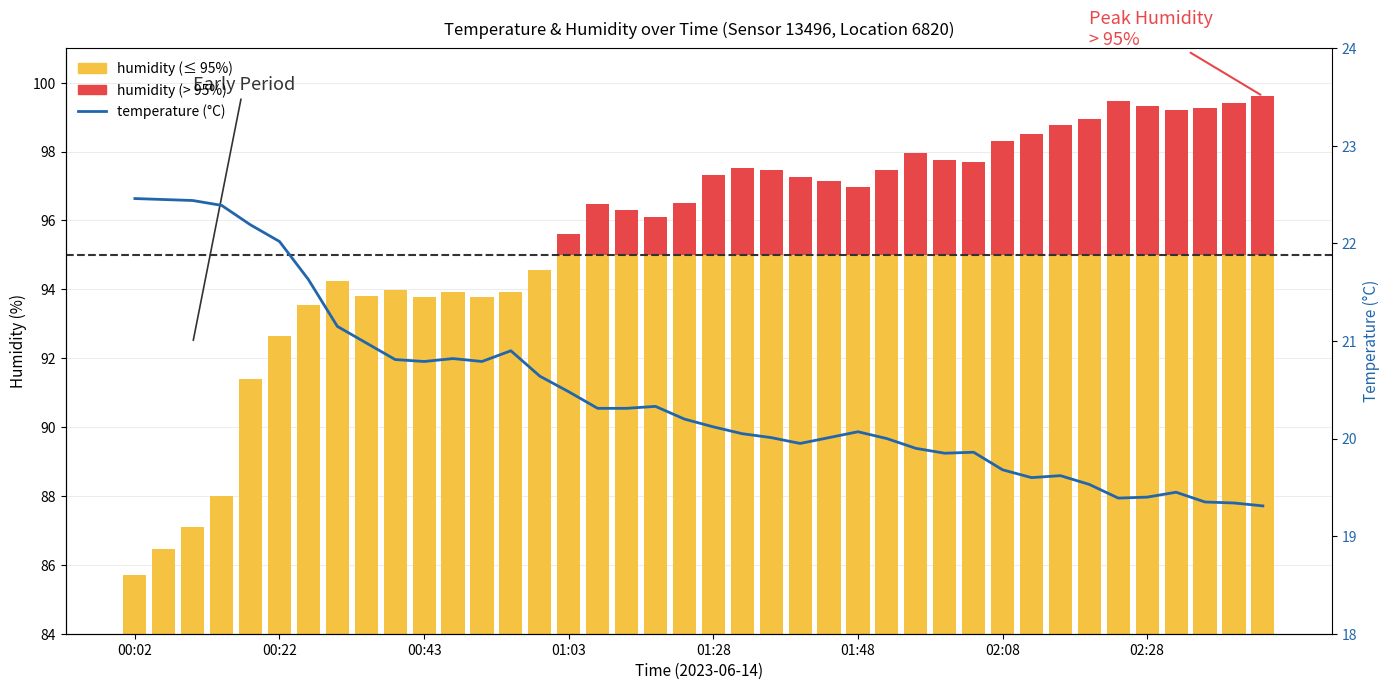

List the series in order of their overall mean, lowest first.

humidity (> 95%), temperature (°C), humidity (≤ 95%)